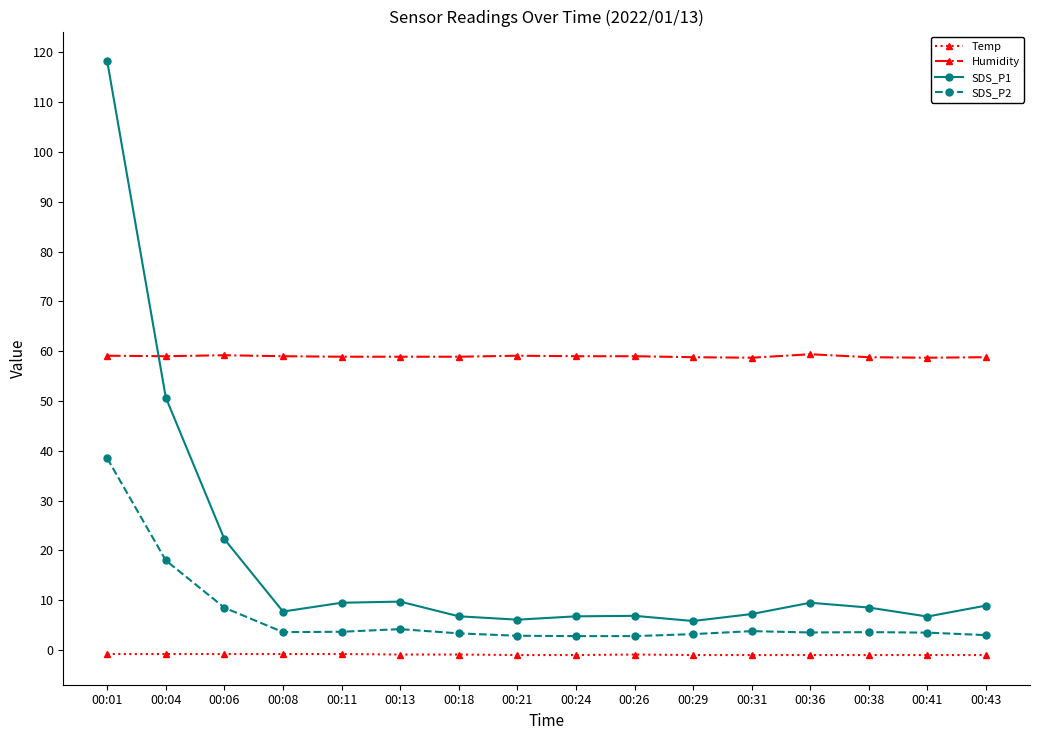

At which category does the chart reach its peak across all series?

00:01